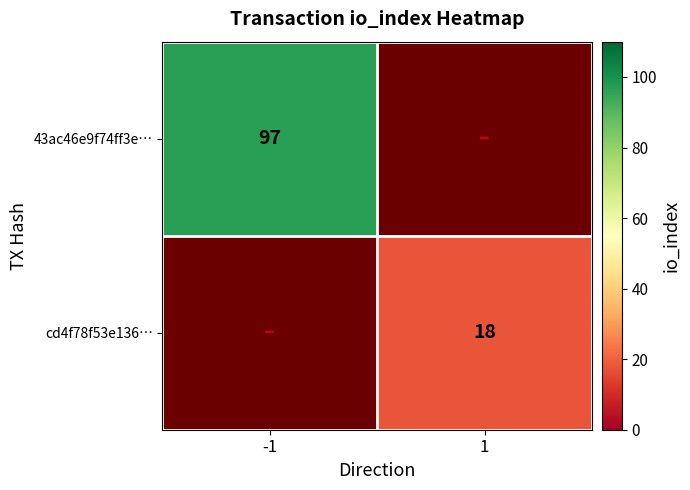

Is it true that cd4f78f53e136… equals 18 at 1?

True